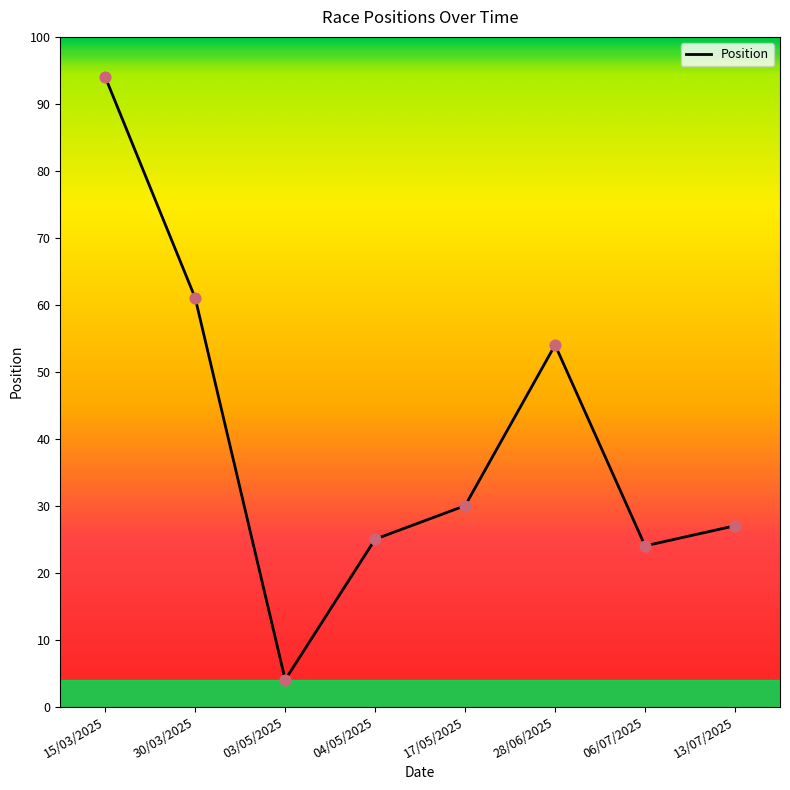

What is the change in value from 30/03/2025 to 03/05/2025?

-57